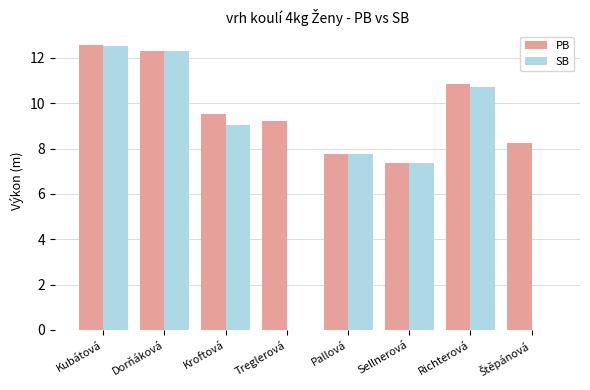

What is the greatest value displayed?

12.6